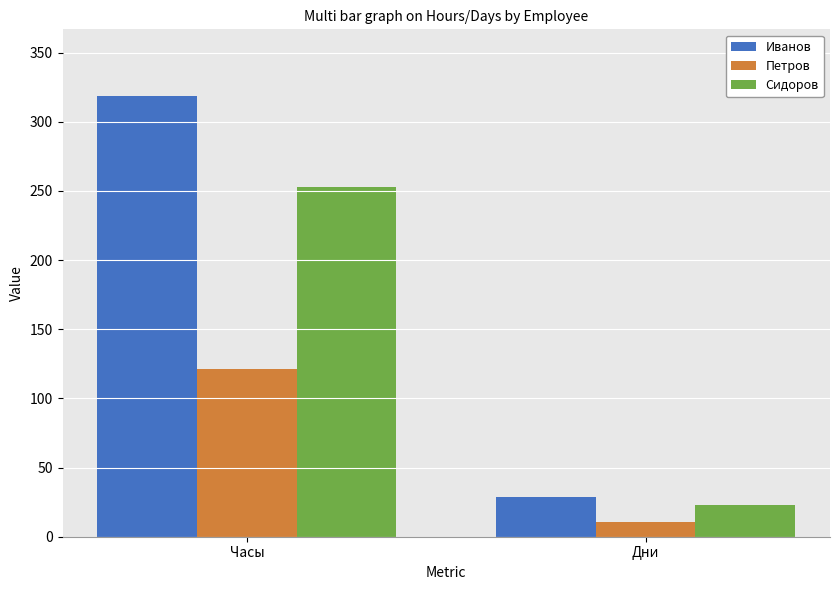

At how many categories does at least one series exceed 295?

1